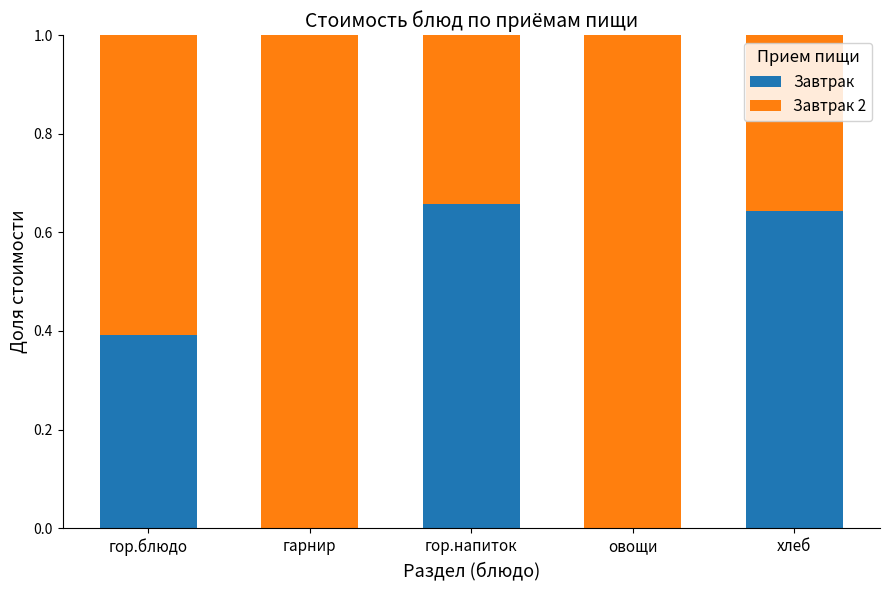

How many series are shown in this chart?

2